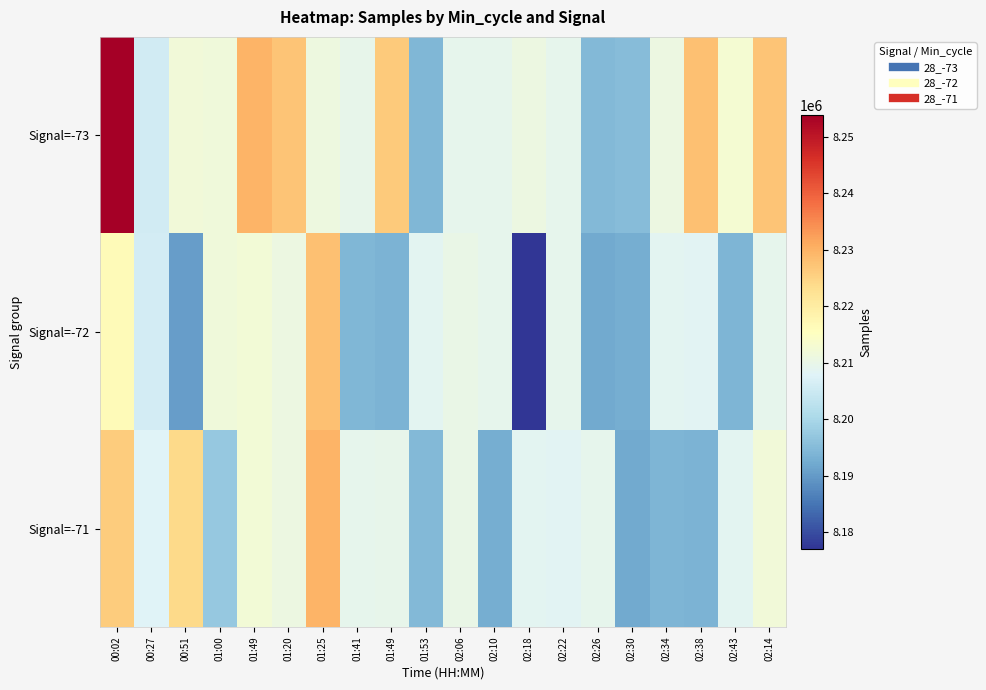

Which has a higher value, 02:22 or 01:25?

01:25